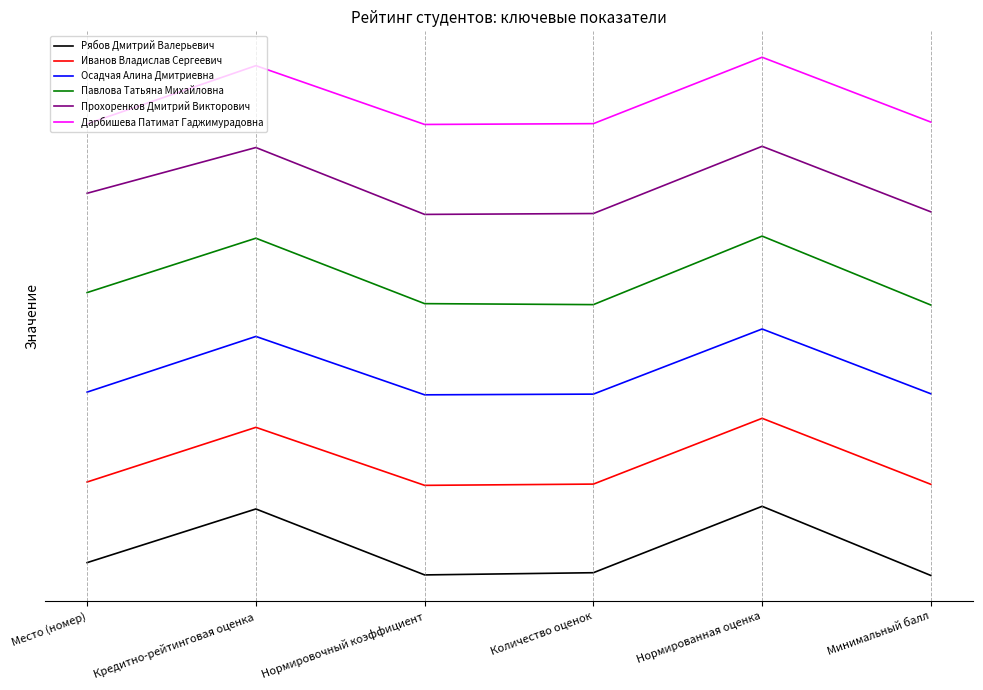

Reading left to right, extract all data points from this chart.

Рябов Дмитрий Валерьевич: 11.7	59.1	0.8	2.7	61.5	0.3
Иванов Владислав Сергеевич: 83.0	131.4	80.0	81.1	139.4	80.9
Осадчая Алина Дмитриевна: 162.5	211.8	160.1	160.8	218.4	161.1
Павлова Татьяна Михайловна: 250.6	298.7	240.8	240.0	300.6	239.6
Прохоренков Дмитрий Викторович: 338.5	379.0	319.8	320.6	380.0	322.1
Дарбишева Патимат Гаджимурадовна: 399.9	451.4	399.4	400.1	458.9	401.5